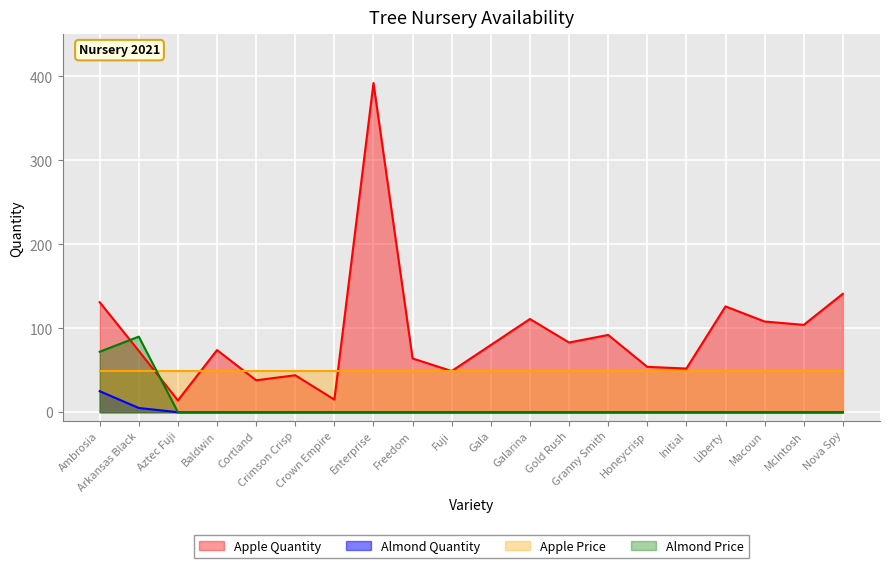

How many interior local peaks does the Apple series have?

6